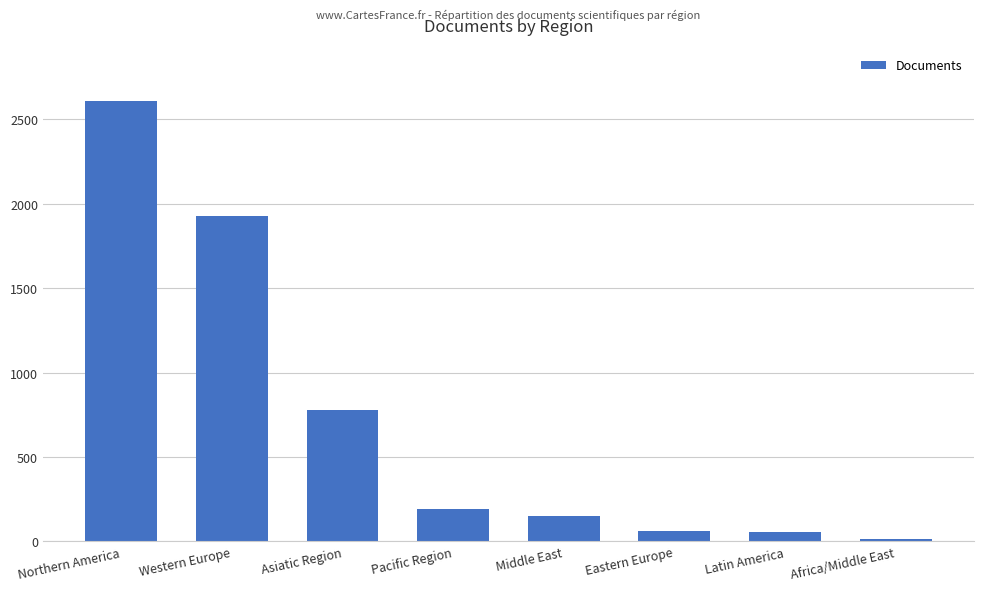

Where is the data nearest to the value 1311?

Asiatic Region